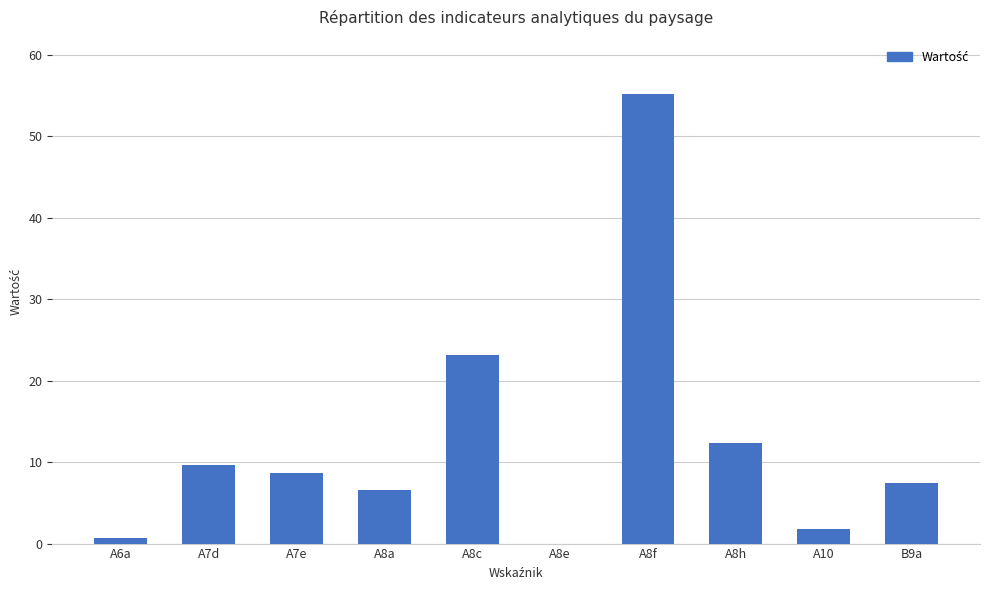

What is the greatest value displayed?

55.2